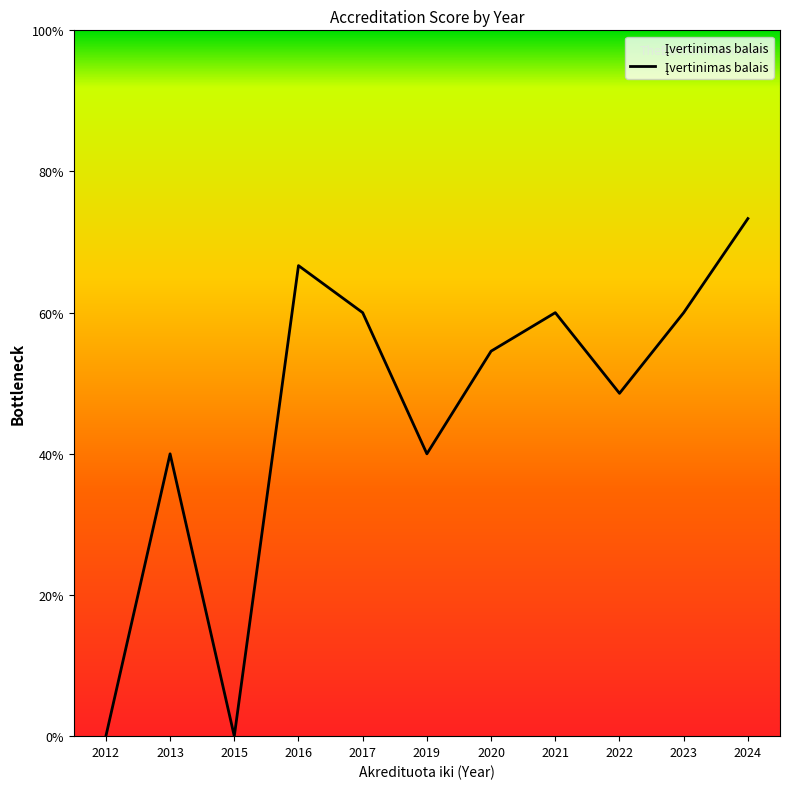

At which category does the data reach its first local valley?

2015